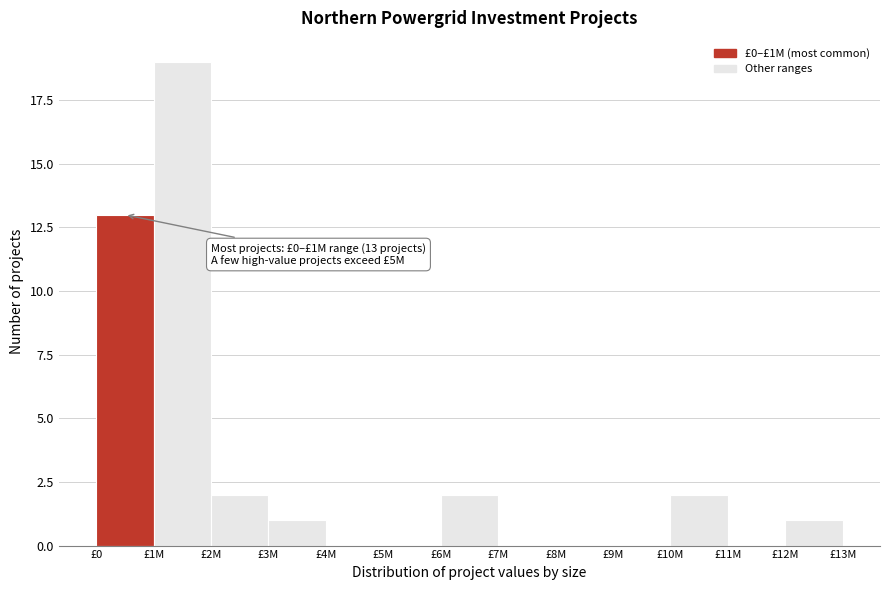

Reading left to right, what are all the values shown in this chart?

£0=13	£1M=19	£2M=2	£3M=1	£4M=0	£5M=0	£6M=2	£7M=0	£8M=0	£9M=0	£10M=2	£11M=0	£12M=1